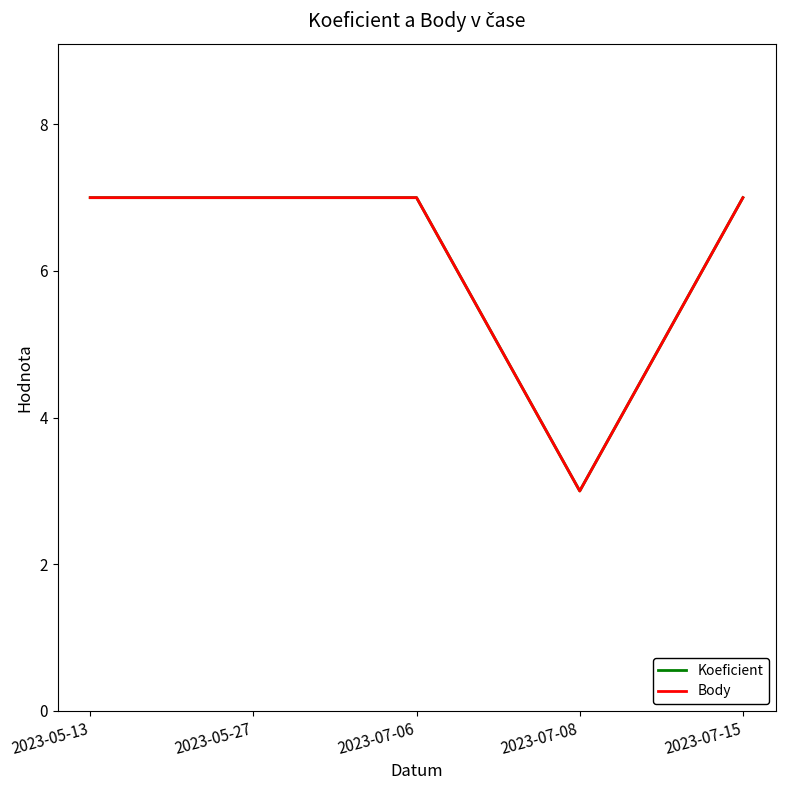

Count the Koeficient values in the range 7 to 8.

4